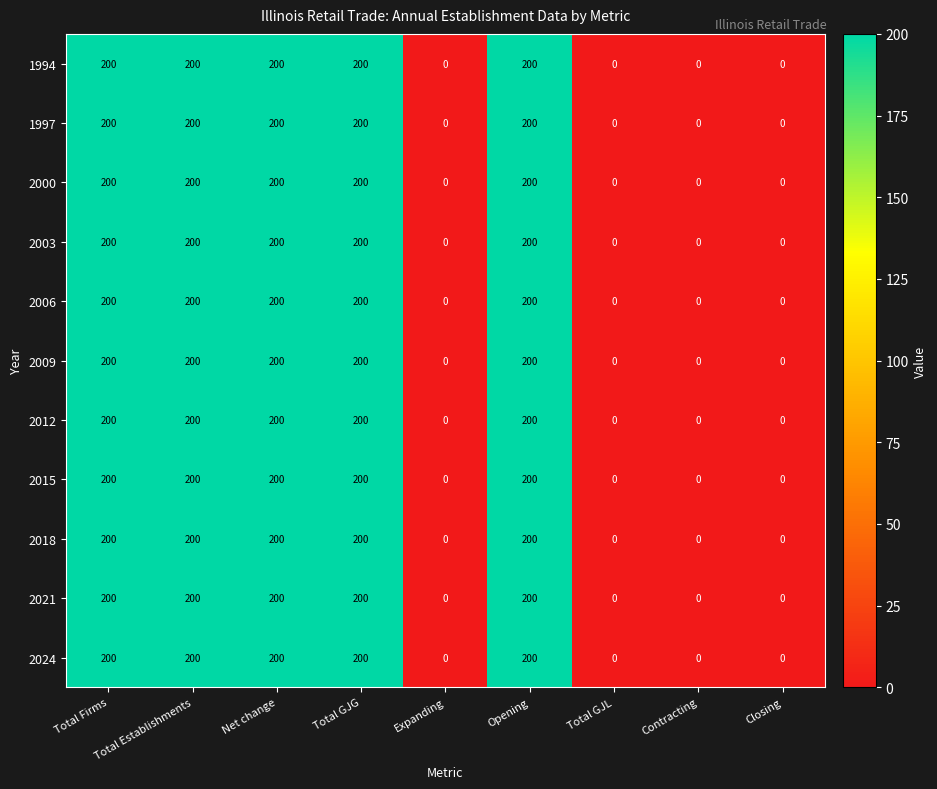

At how many categories does at least one series exceed 53?

5